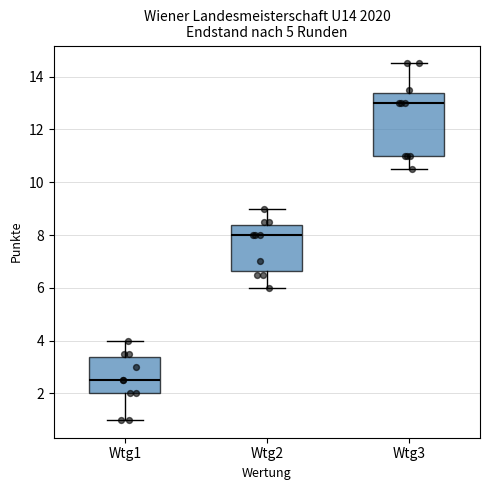

Reading left to right, transcribe this box plot: for each box, give where its median line is, the range the box spans, and where its two whiskers end, as read against the y-axis. The values are not printed on the chart, so give them approximately, as read against the axis.

Wtg1: median 2.6, box 2.0 to 3.4, whiskers 1.0 to 4.0
Wtg2: median 8.0, box 6.6 to 8.4, whiskers 6.0 to 9.0
Wtg3: median 13.0, box 11.0 to 13.4, whiskers 10.6 to 14.6